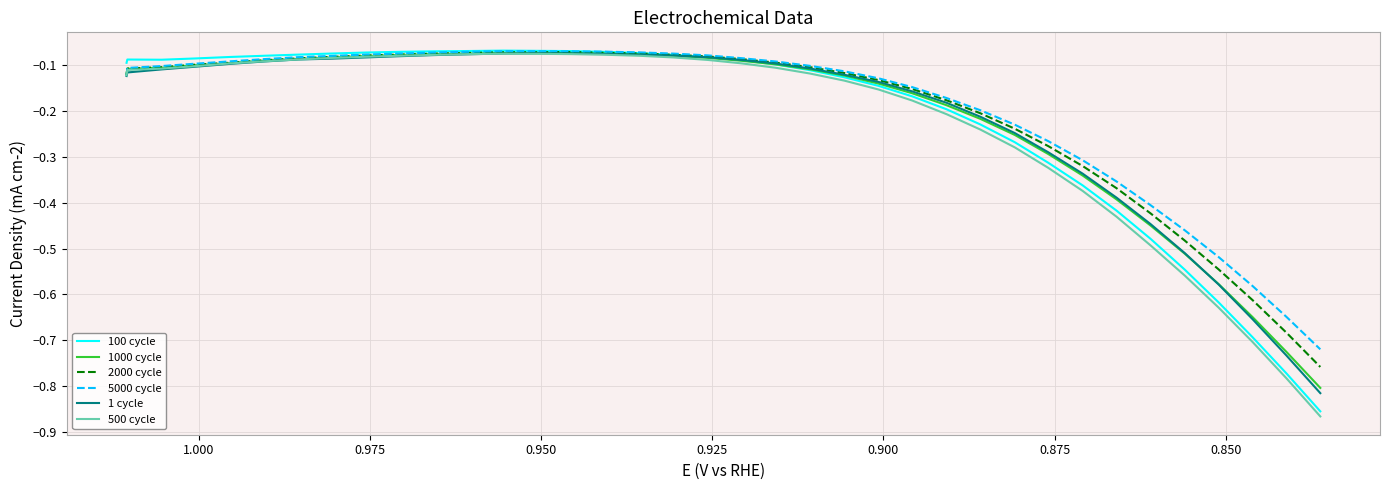

What are all the series names shown in the legend?

100 cycle, 1000 cycle, 2000 cycle, 5000 cycle, 1 cycle, 500 cycle